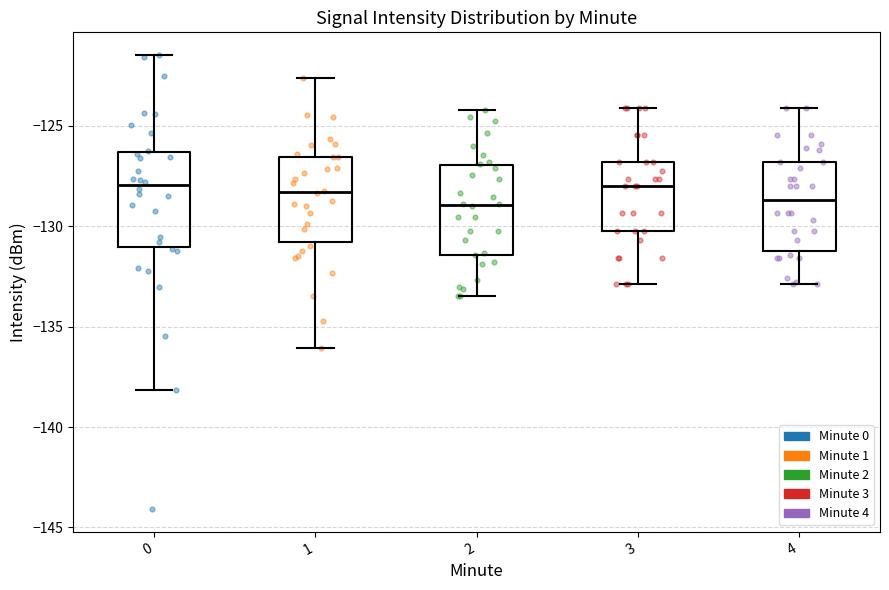

Reading left to right, transcribe this box plot: for each box, give where its median line is, the range the box spans, and where its two whiskers end, as read against the y-axis. The values are not printed on the chart, so give them approximately, as read against the axis.

0: median -128.0, box -131.0 to -126.5, whiskers -138.0 to -121.5
1: median -128.5, box -131.0 to -126.5, whiskers -136.0 to -122.5
2: median -129.0, box -131.5 to -127.0, whiskers -133.5 to -124.0
3: median -128.0, box -130.0 to -127.0, whiskers -133.0 to -124.0
4: median -128.5, box -131.5 to -127.0, whiskers -133.0 to -124.0